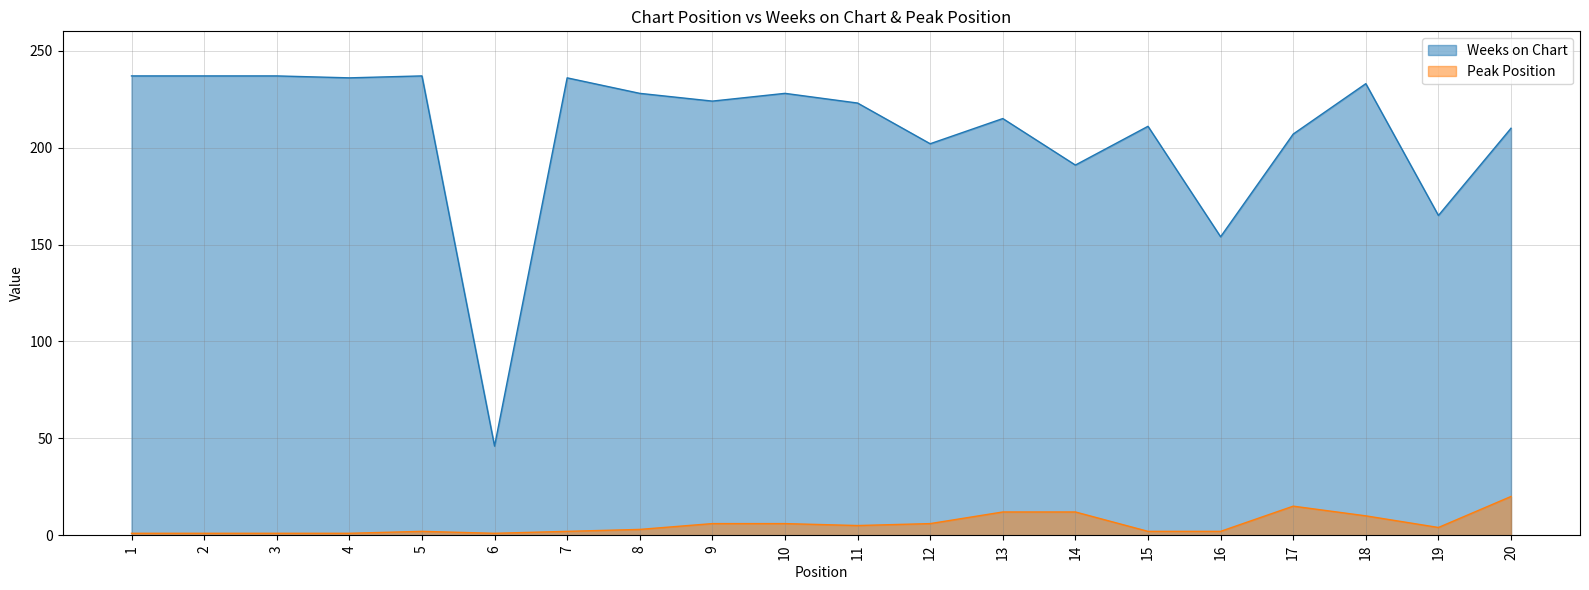

Reading left to right, what are all the values shown in this chart?

Weeks on Chart: 237	237	237	236	237	46	236	228	224	228	223	202	215	191	211	154	207	233	165	210
Peak Position: 1	1	1	1	2	1	2	3	6	6	5	6	12	12	2	2	15	10	4	20